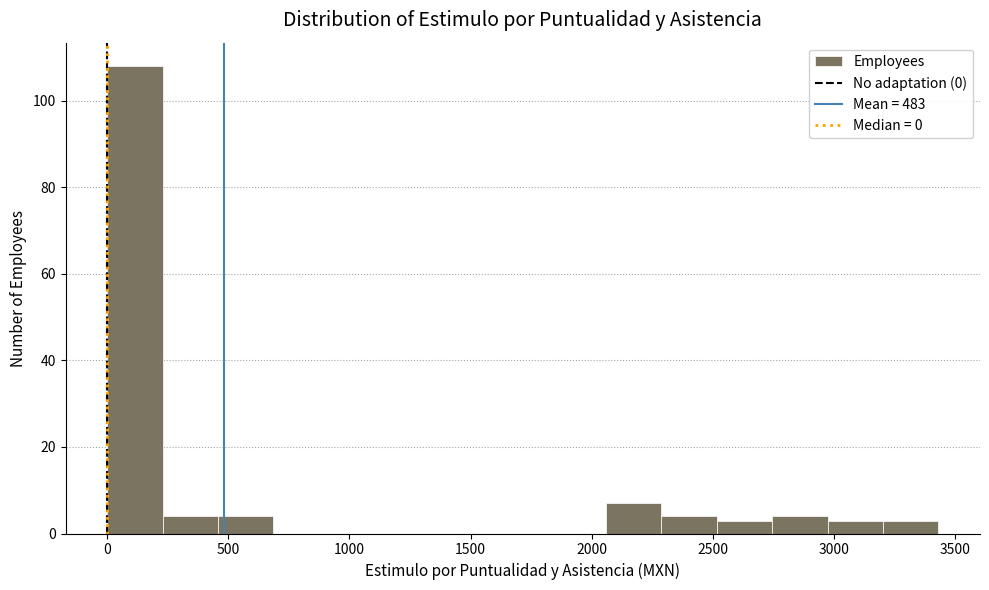

Reading left to right, list every bar in this chart as the range it spans on the x-axis followed by its height. Neither the bar edges nor the heights are printed on the chart, so give them approximately, as read against the axes.

0 to 250: 108
250 to 450: 4
450 to 700: 4
700 to 900: 0
900 to 1150: 0
1150 to 1350: 0
1350 to 1600: 0
1600 to 1850: 0
1850 to 2050: 0
2050 to 2300: 8
2300 to 2500: 4
2500 to 2750: 4
2750 to 2950: 4
2950 to 3200: 4
3200 to 3450: 4